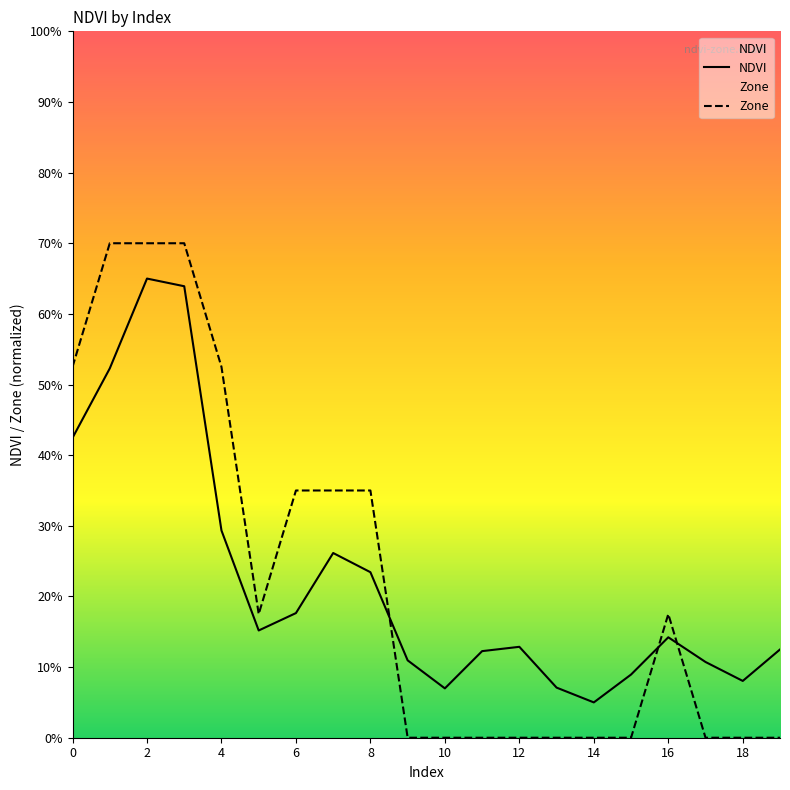

The value of Zone at 19 is -0.4. True or false?

False